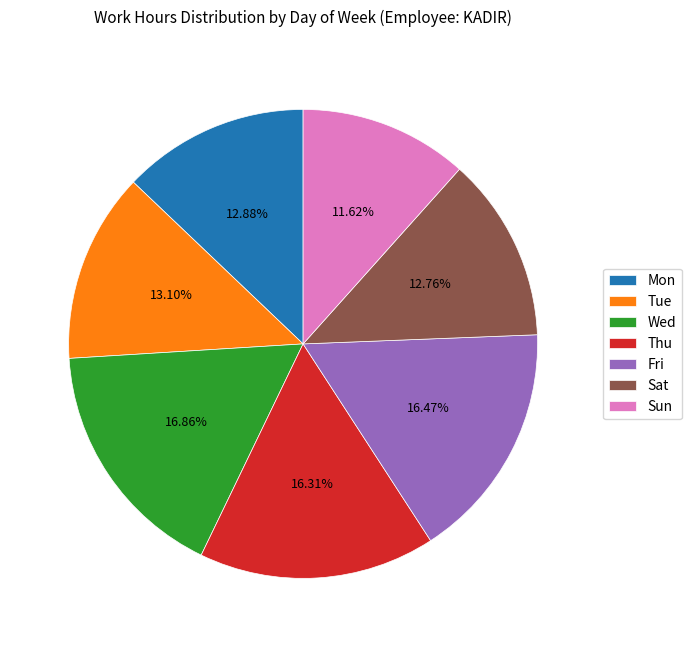

How many segments does this pie chart have?

7